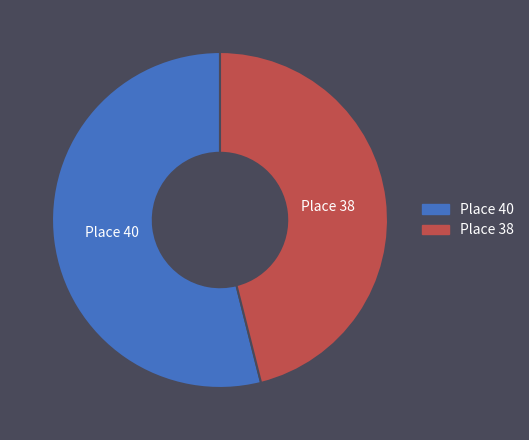

Does any single category account for the majority?

Yes